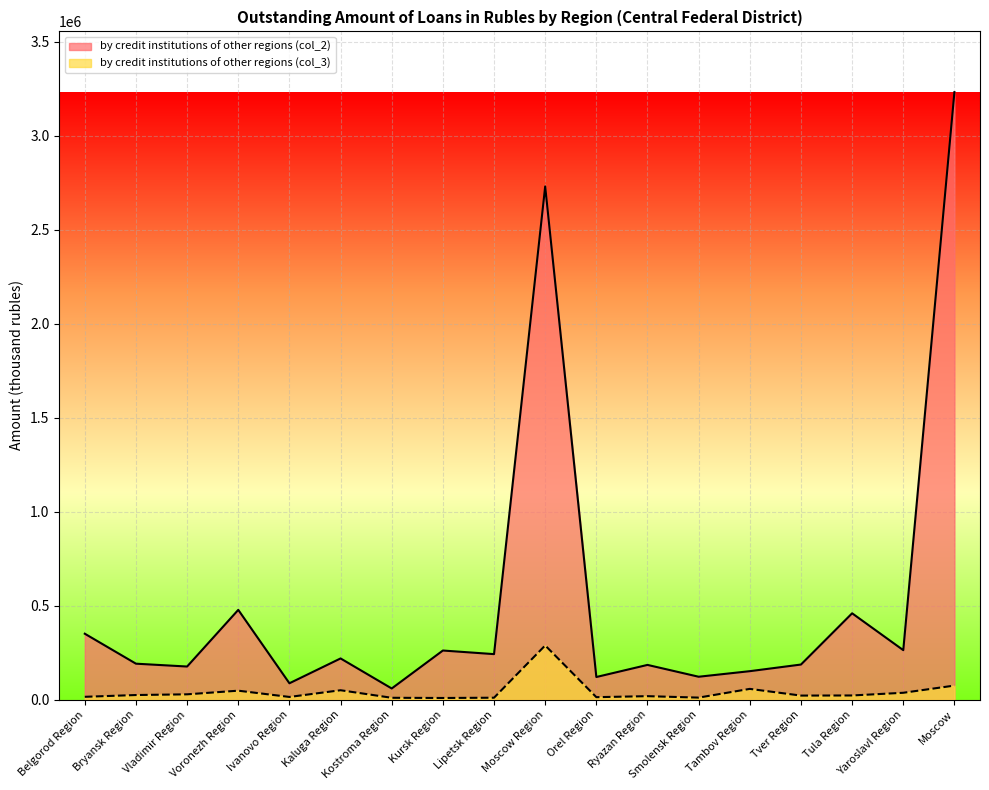

Where is the first local maximum for by credit institutions of other regions (col_3)?

Voronezh Region